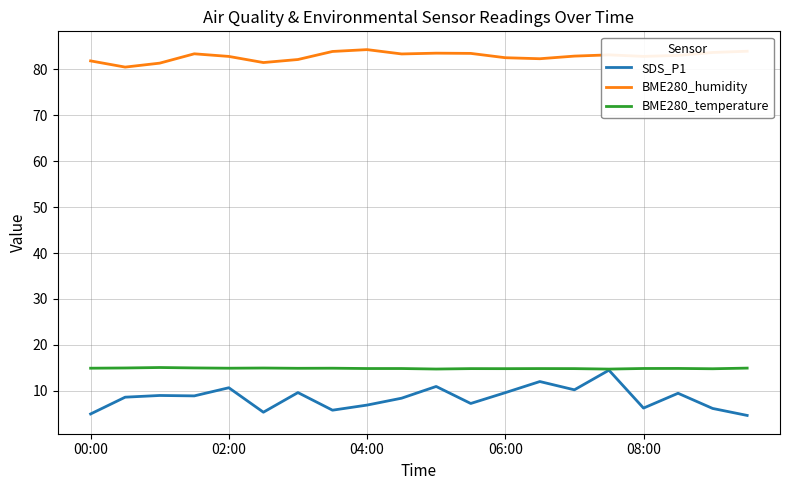

What is the sum of all BME280_humidity values?

1655.1